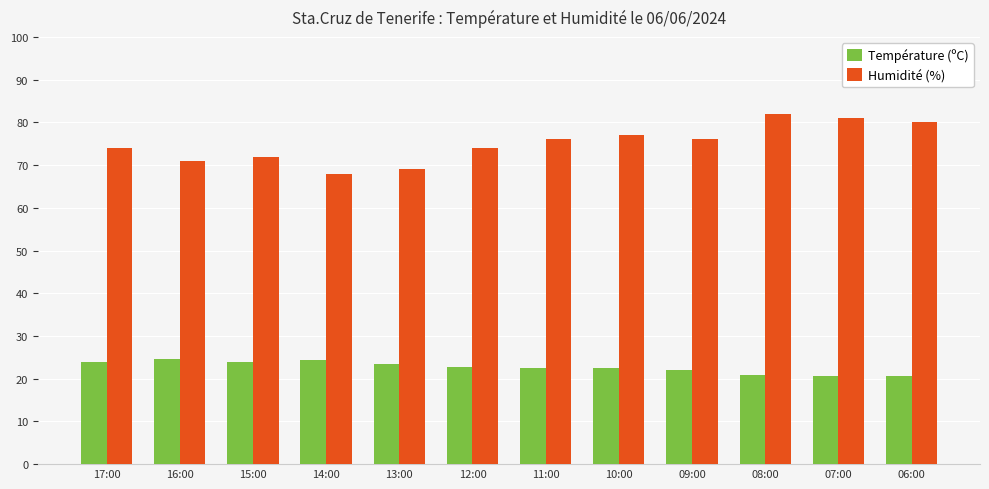

At 06:00, list the series in order from smallest to largest.

Température (ºC), Humidité (%)